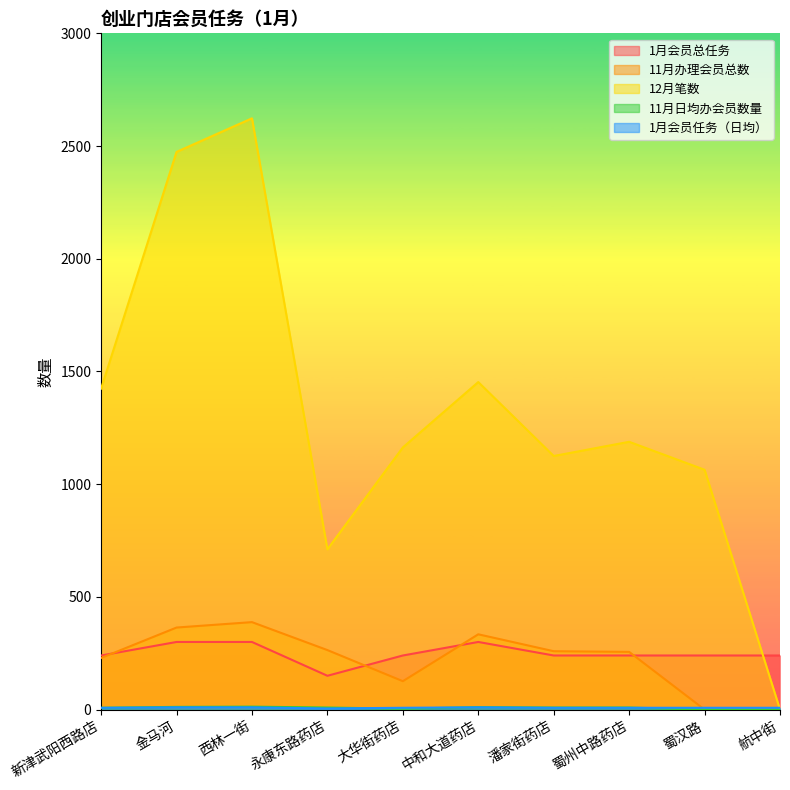

Reading left to right, list all the values displayed in this chart.

1月会员总任务: 240	300	300	150	240	300	240	240	240	240
11月办理会员总数: 229	364	388	264	126	334	259	256	0	0
12月笔数: 1424	2474	2623	711	1163	1453	1125	1188	1064	0
11月日均办会员数量: 8	12	13	9	4	11	9	9	0	0
1月会员任务（日均）: 8	10	10	5	8	10	8	8	8	8